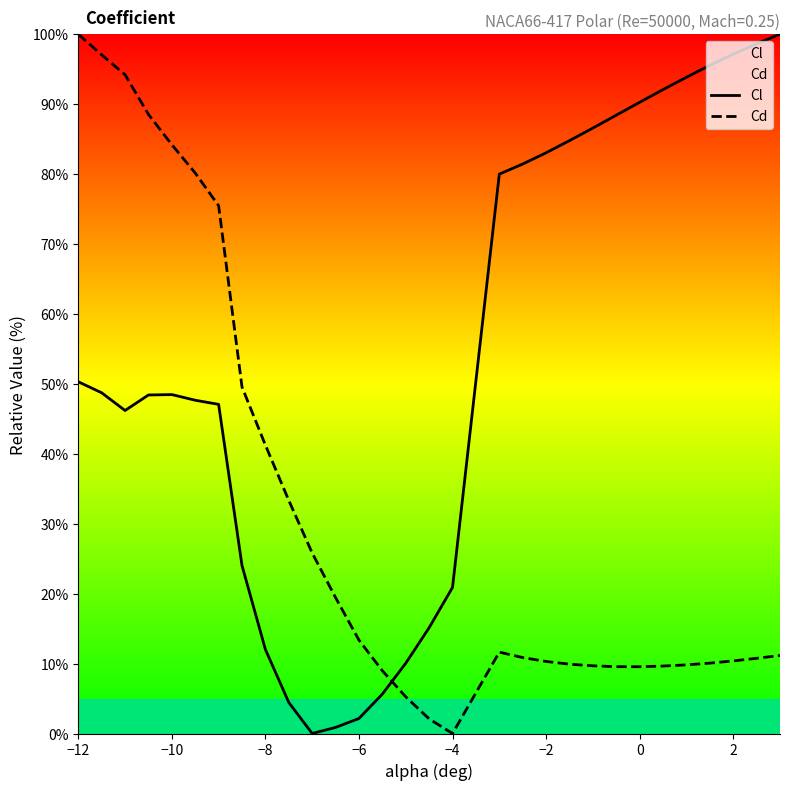

In Cl, how many points are lower than both neighbors (excluding endpoints)?

2